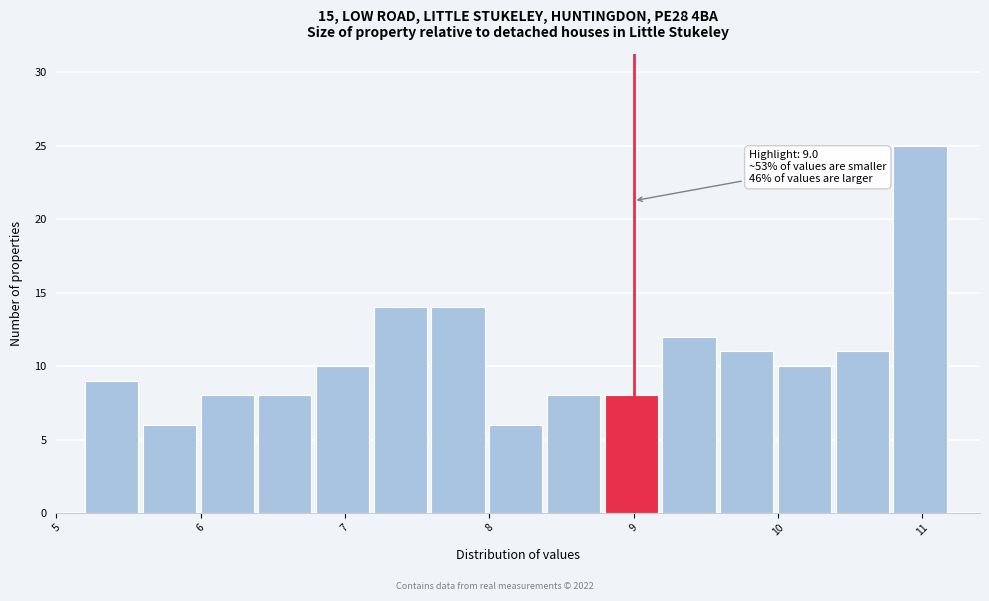

Over which range of the x-axis is the bar tallest?

10.8 to 11.2